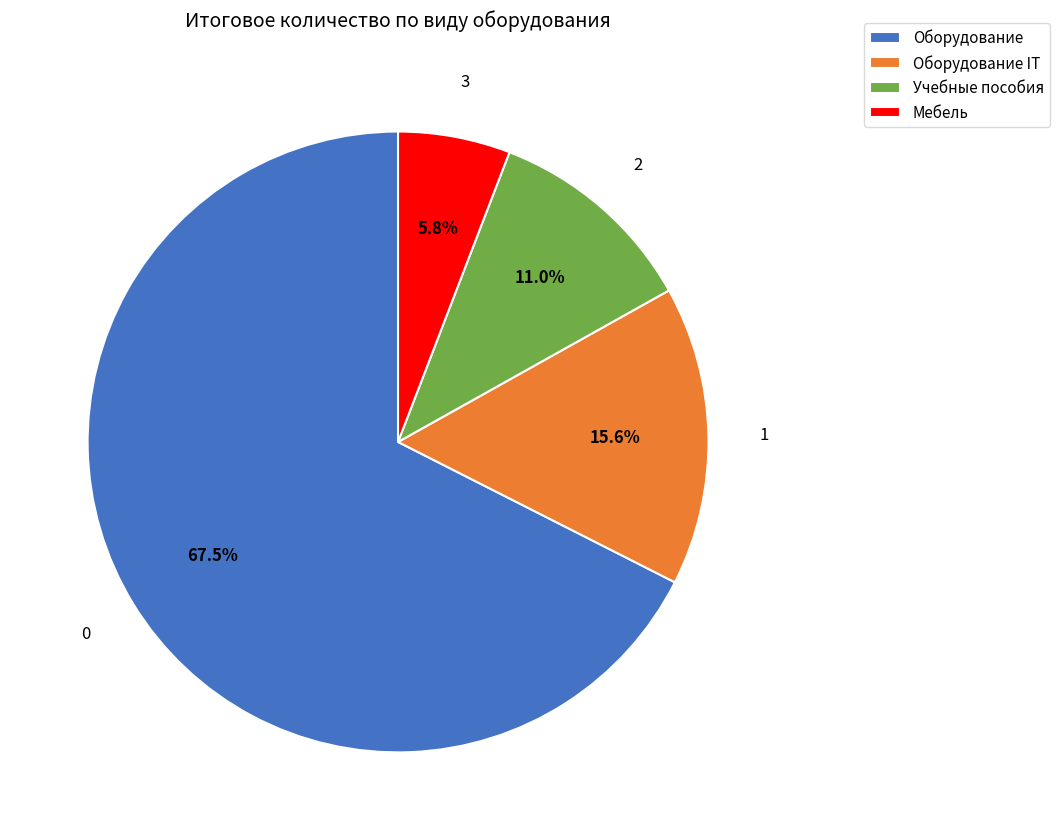

Count the number of slices in the pie.

4